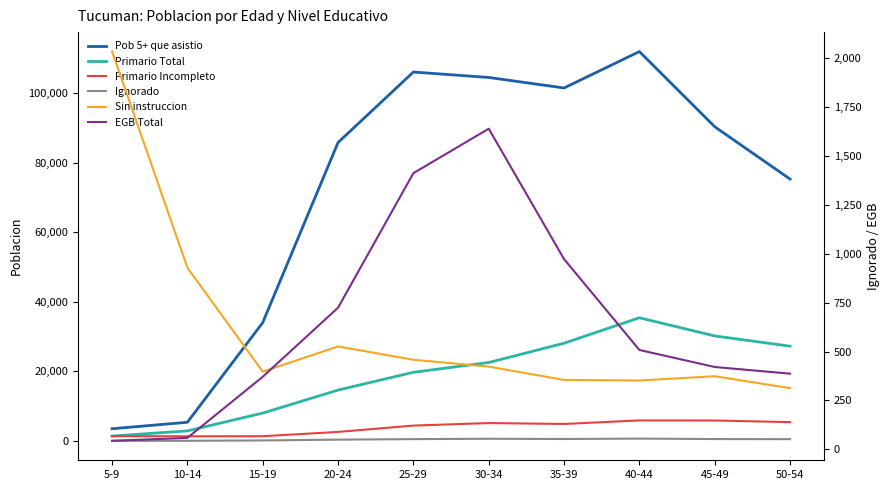

What is the label of the 1st point from the left?

5-9